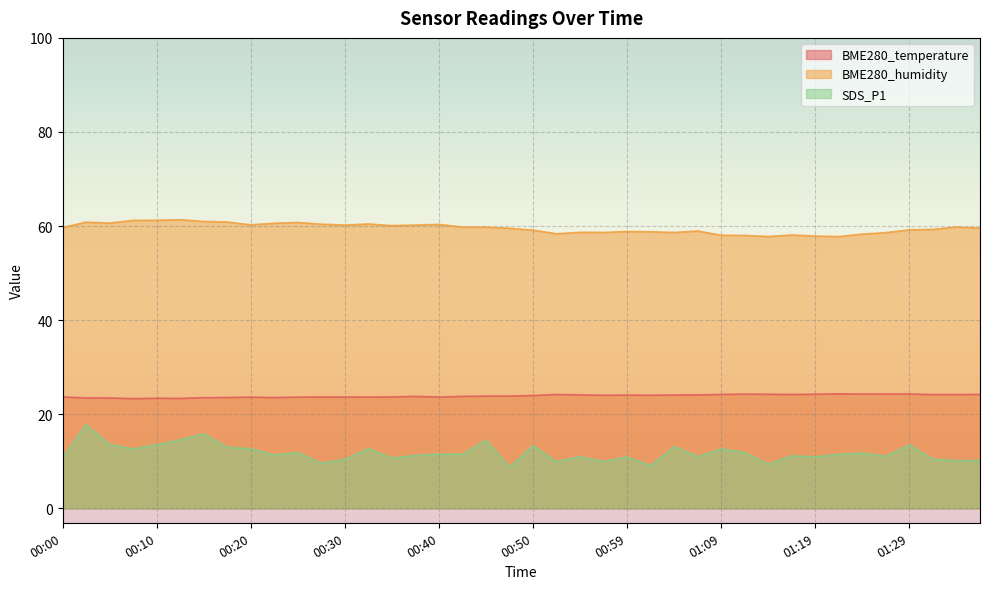

Where is the first local minimum for BME280_humidity?

00:05